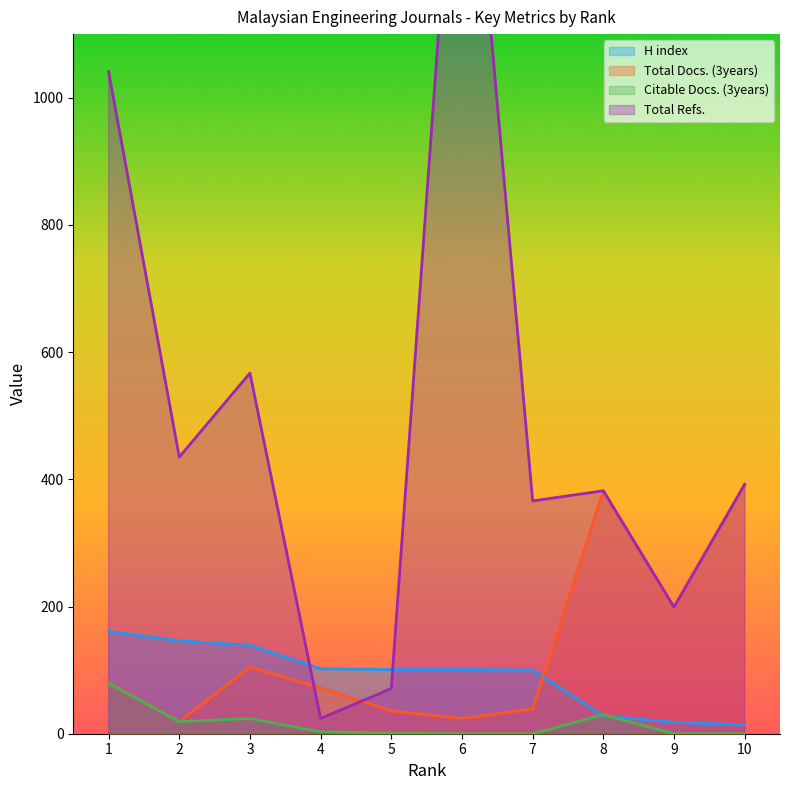

Reading left to right, extract all data points from this chart.

H index: 161	146	139	102	101	101	100	28	18	14
Total Docs. (3years): 80	19	105	72	36	24	39	382	199	392
Citable Docs. (3years): 79	19	24	3	1	0	0	30	0	0
Total Refs.: 1041	435	567	24	71	1614	366	382	199	392